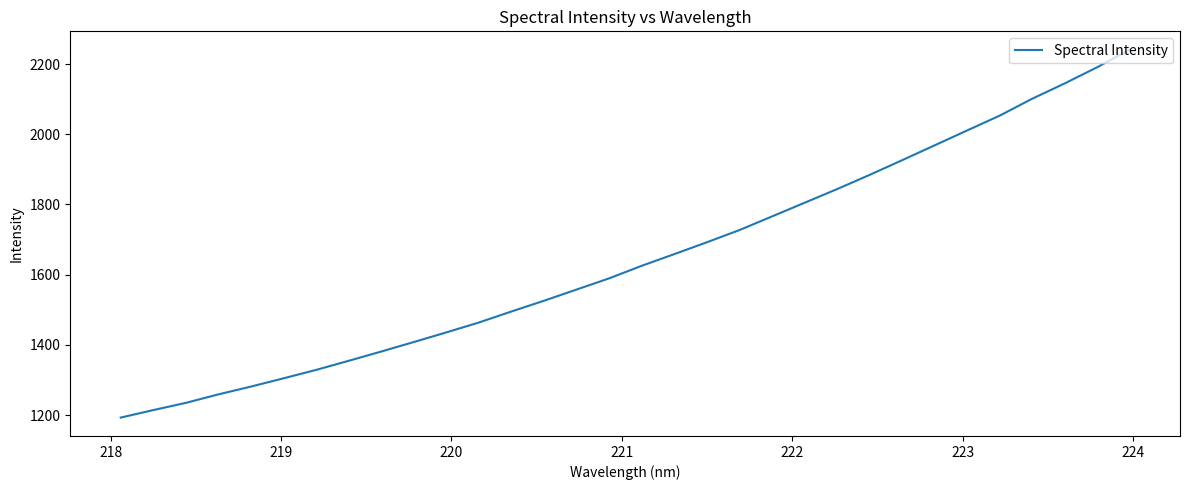

What is the greatest value displayed?

2240.8